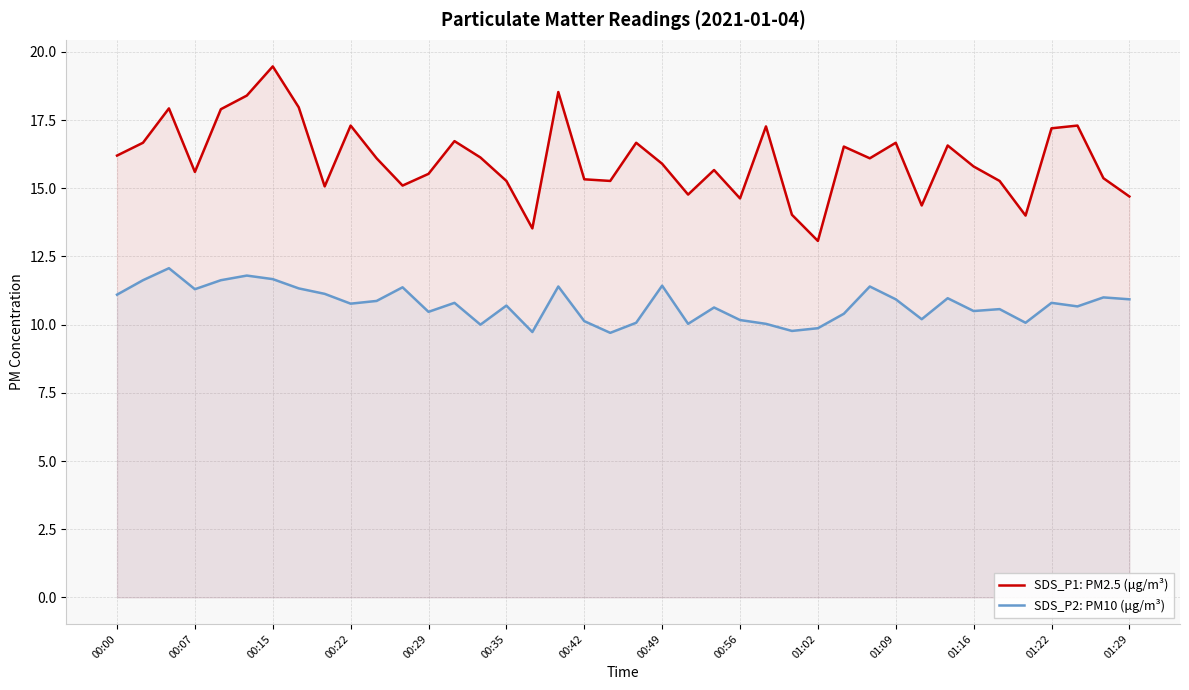

At which label does SDS_P2: PM10 (μg/m³) first exceed 10?

00:00